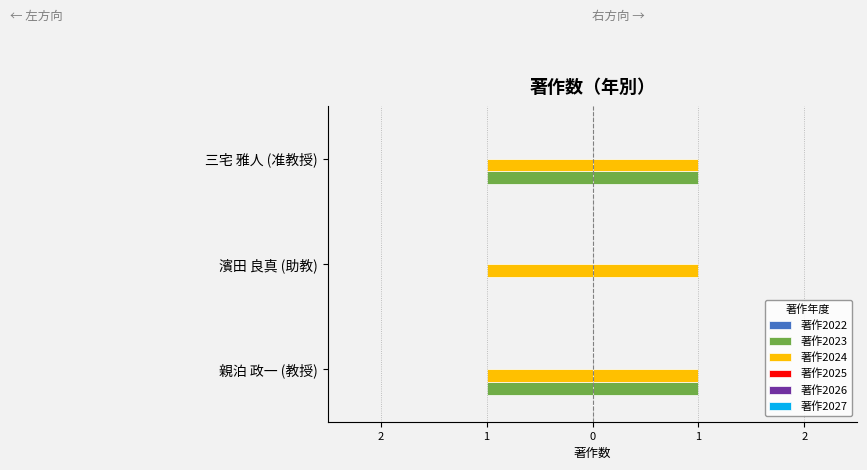

The 著作2024 series shows 0.2 at 2. True or false?

False